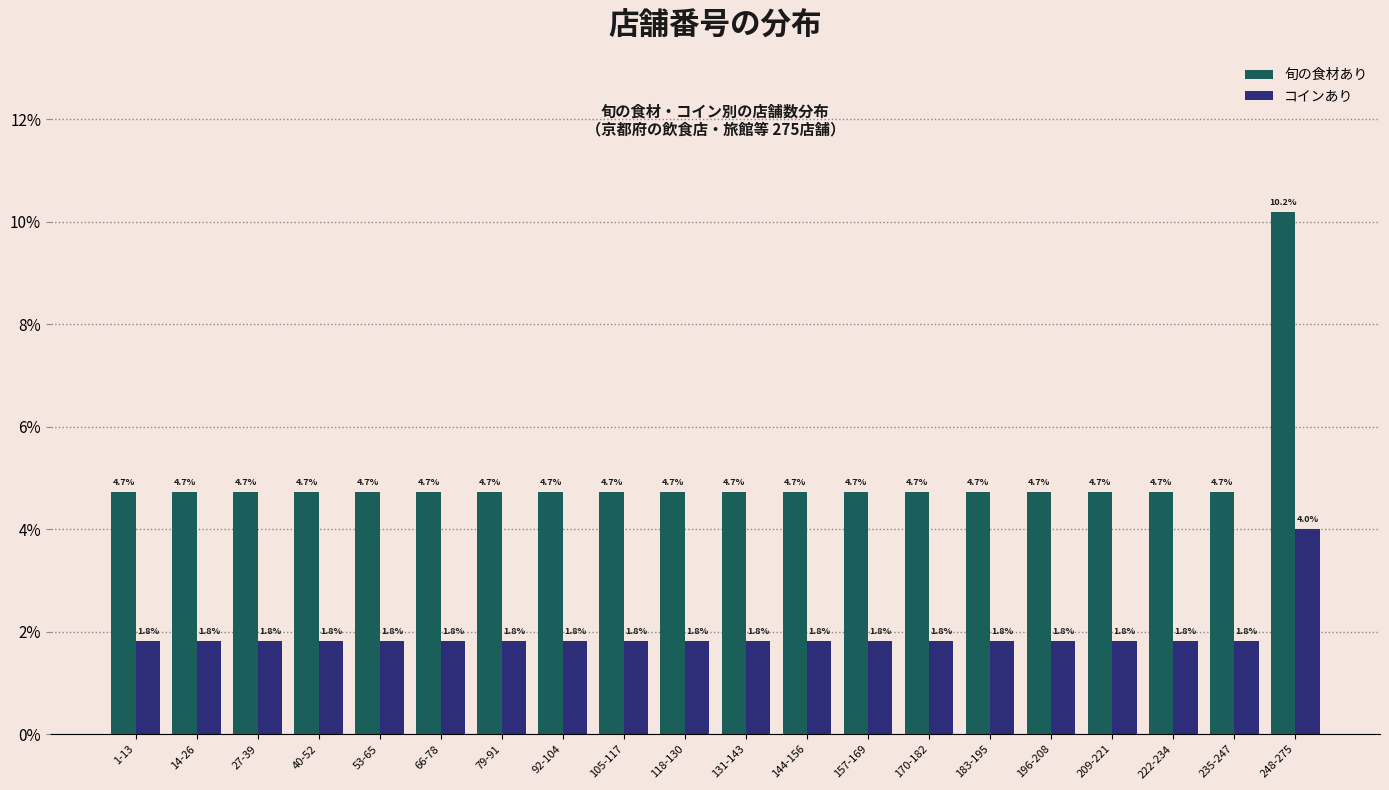

Reading right to left, transcribe all the data shown in this chart.

旬の食材あり: 248-275=10.2	235-247=4.7	222-234=4.7	209-221=4.7	196-208=4.7	183-195=4.7	170-182=4.7	157-169=4.7	144-156=4.7	131-143=4.7	118-130=4.7	105-117=4.7	92-104=4.7	79-91=4.7	66-78=4.7	53-65=4.7	40-52=4.7	27-39=4.7	14-26=4.7	1-13=4.7
コインあり: 248-275=4.0	235-247=1.8	222-234=1.8	209-221=1.8	196-208=1.8	183-195=1.8	170-182=1.8	157-169=1.8	144-156=1.8	131-143=1.8	118-130=1.8	105-117=1.8	92-104=1.8	79-91=1.8	66-78=1.8	53-65=1.8	40-52=1.8	27-39=1.8	14-26=1.8	1-13=1.8